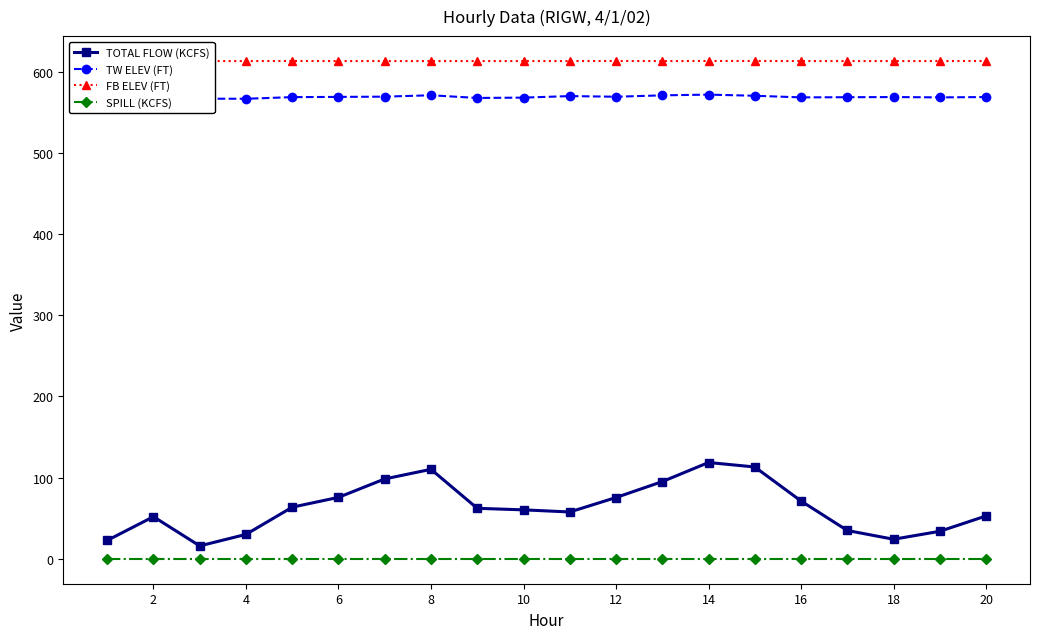

What is the sum of the FB ELEV (FT) values at 0 and 16?

1225.7